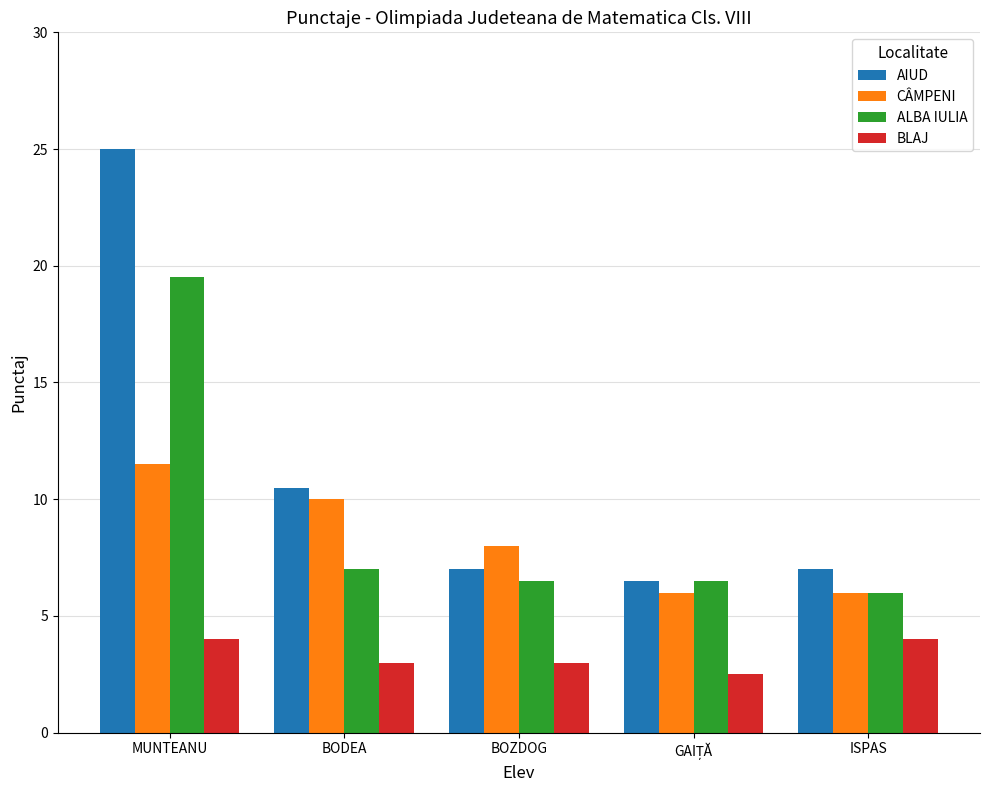

Which series has the largest range (max minus min)?

AIUD